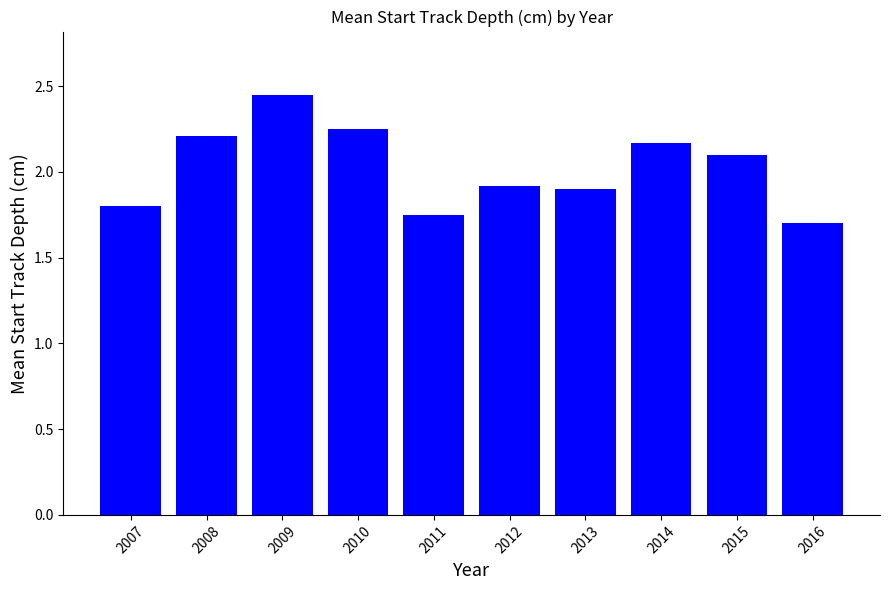

What is the change in value from 2009 to 2010?

-0.2